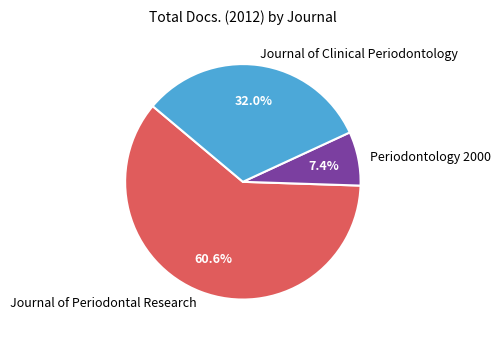

What portion of the pie excludes Journal of Periodontal Research?

39.4%